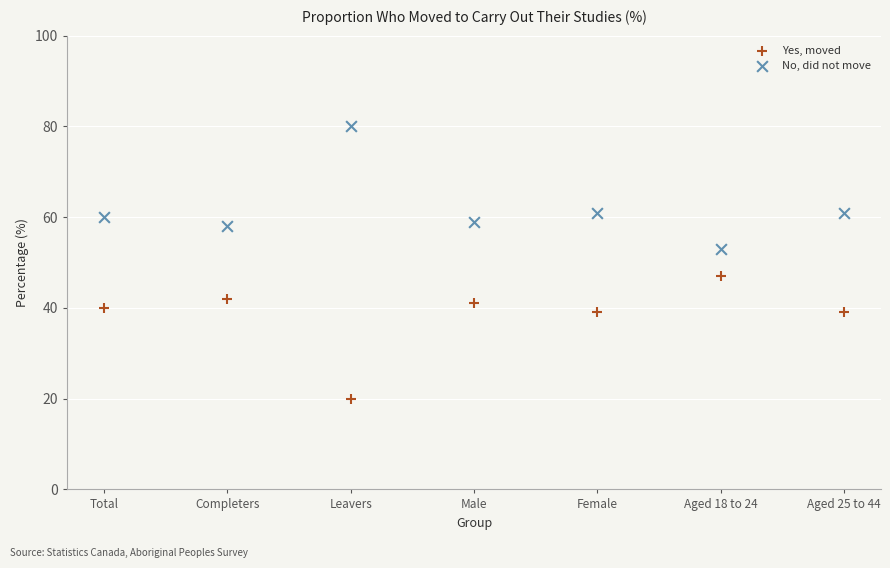

Which series reaches the minimum Y coordinate?

Yes, moved